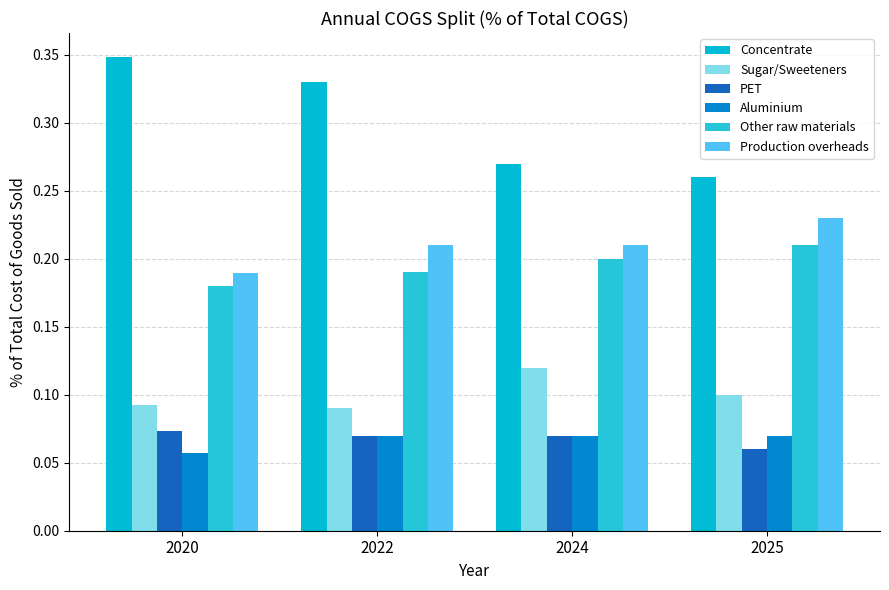

Reading left to right, what are all the values shown in this chart?

Concentrate: 0.3	0.3	0.3	0.3
Sugar/Sweeteners: 0.1	0.1	0.1	0.1
PET: 0.1	0.1	0.1	0.1
Aluminium: 0.1	0.1	0.1	0.1
Other raw materials: 0.2	0.2	0.2	0.2
Production overheads: 0.2	0.2	0.2	0.2